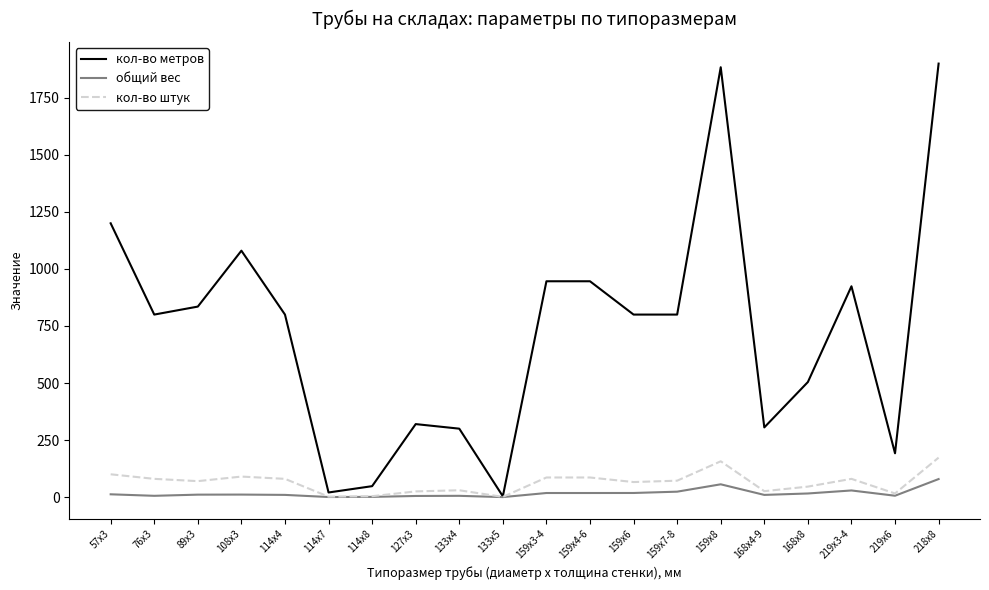

What is the greatest value displayed?

1900.0